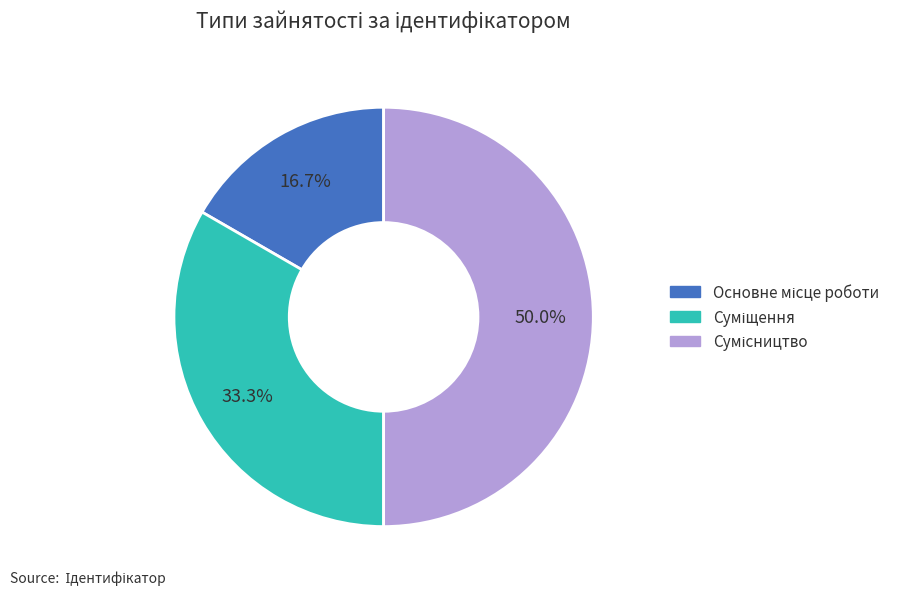

Which slice is the largest?

Сумісництво